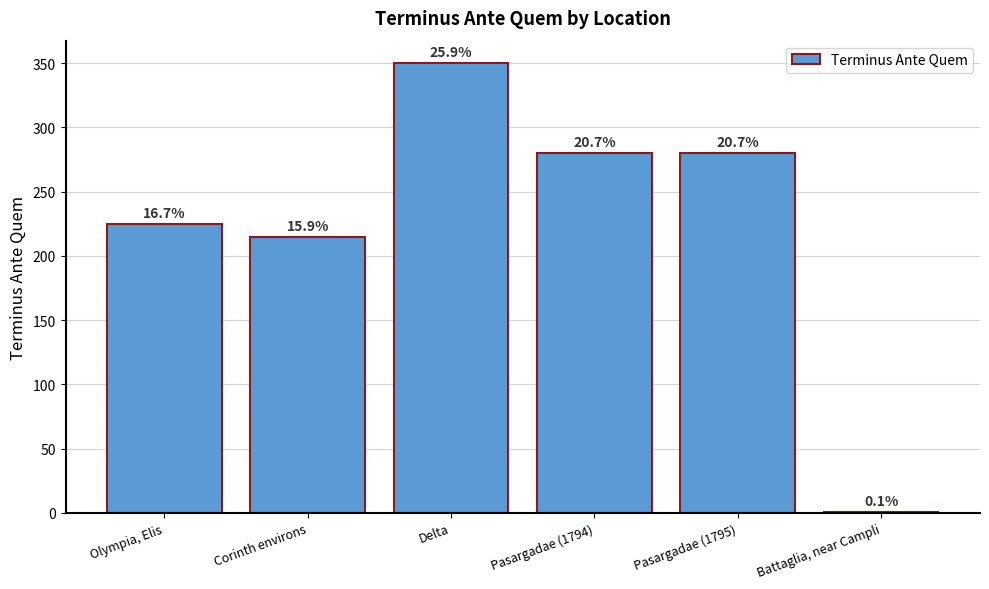

Read the value at Corinth environs.

215